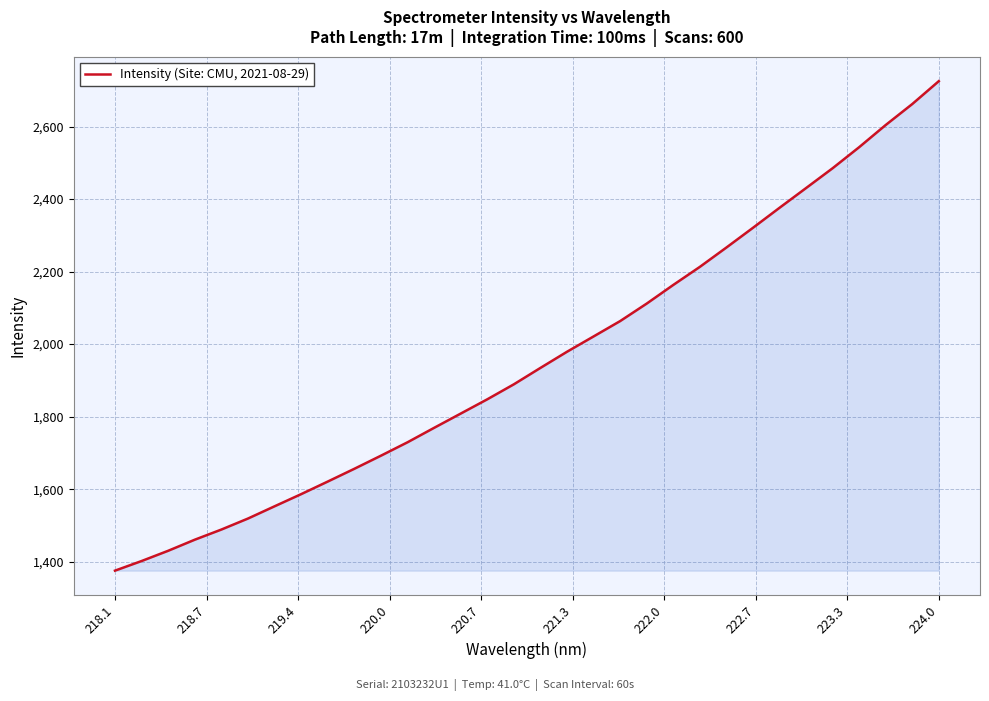

Reading right to left, what are all the values shown in this chart?

2725.2	2662.1	2604.3	2543.2	2485.1	2430.5	2376.0	2320.8	2266.4	2213.1	2163.3	2111.8	2063.6	2021.2	1979.0	1934.5	1889.2	1847.8	1808.5	1769.2	1729.3	1692.4	1656.2	1621.0	1586.3	1552.8	1519.0	1488.7	1460.6	1430.1	1401.8	1375.3